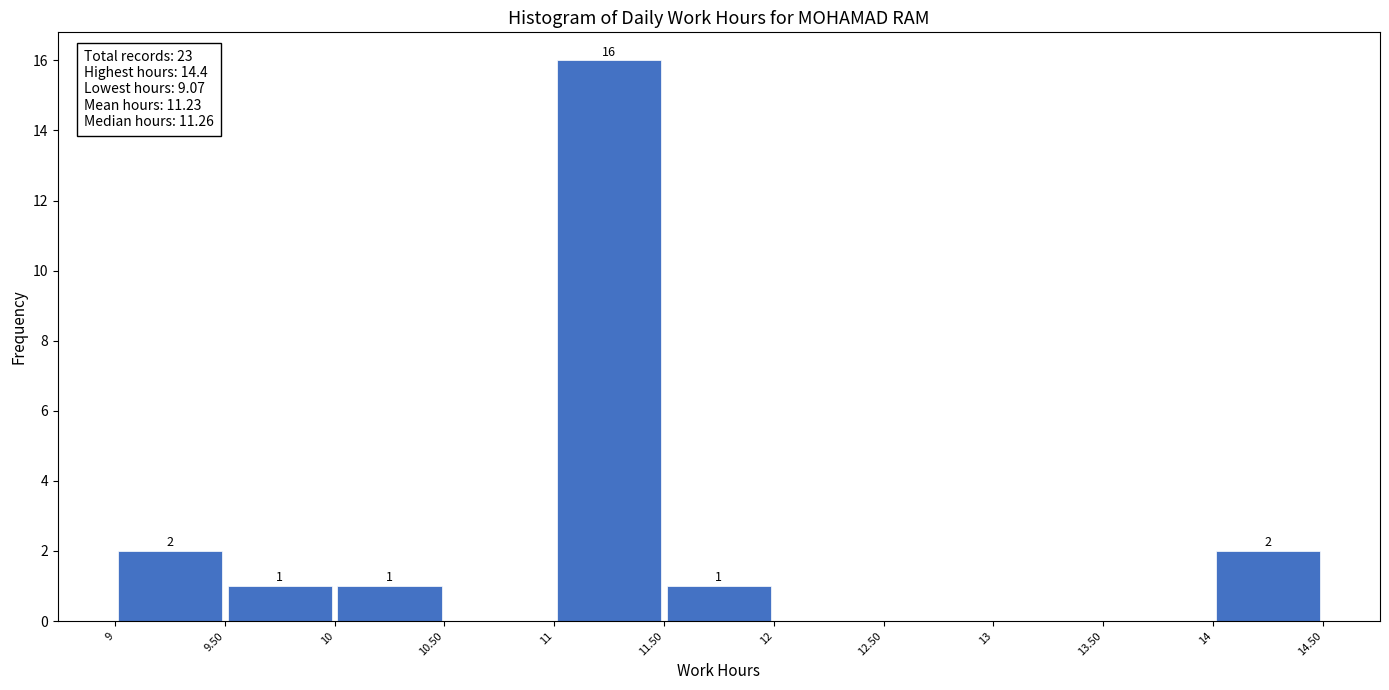

Which range on the x-axis has the tallest bar?

11 to 11.50